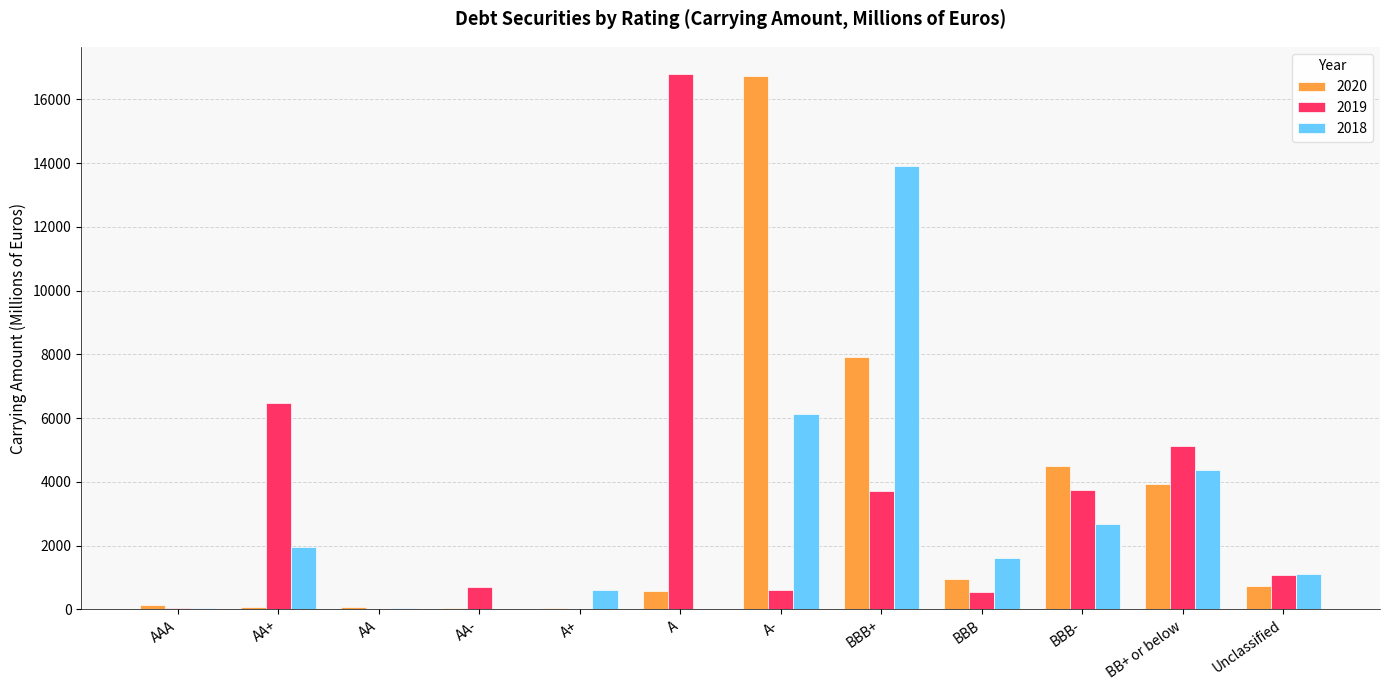

At which label does 2020 reach its peak?

A-